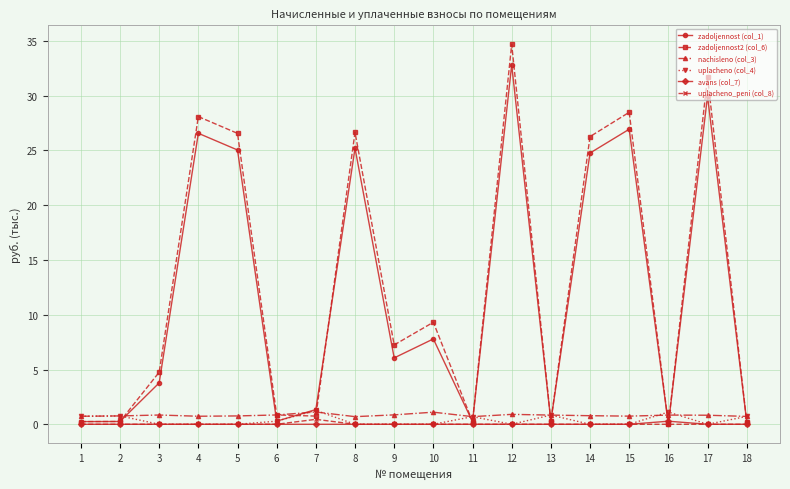

What is the lowest value of the nachisleno (col_3) series?

0.7